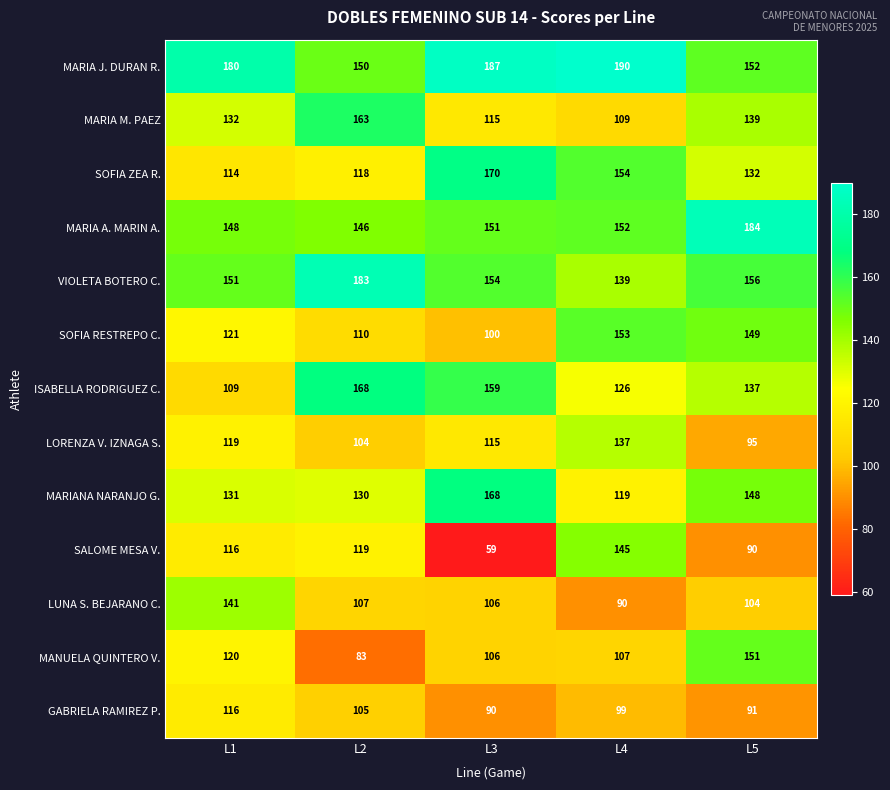

What is the greatest value displayed?

190